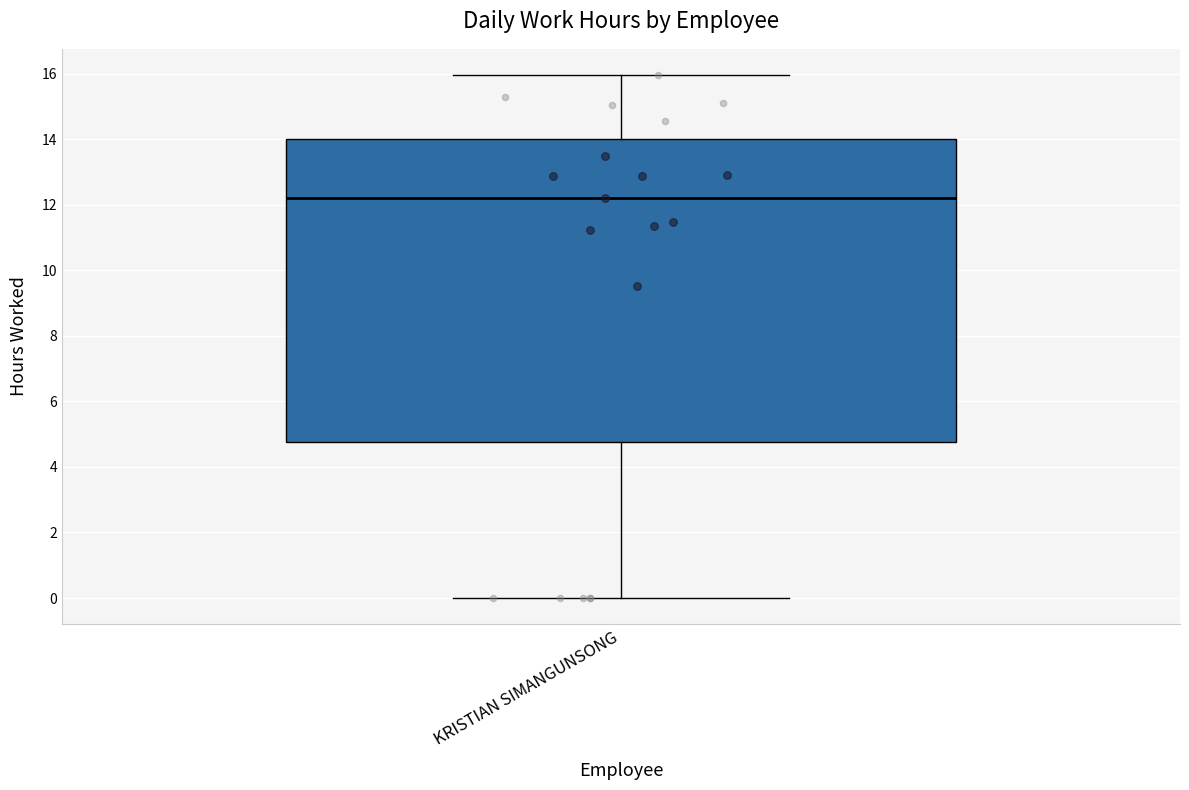

Transcribe this box plot: give where the median line is, the range the box spans, and where the two whiskers end, as read against the y-axis. The values are not printed on the chart, so give them approximately, as read against the axis.

median 12.2, box 4.8 to 14.0, whiskers 0.0 to 16.0